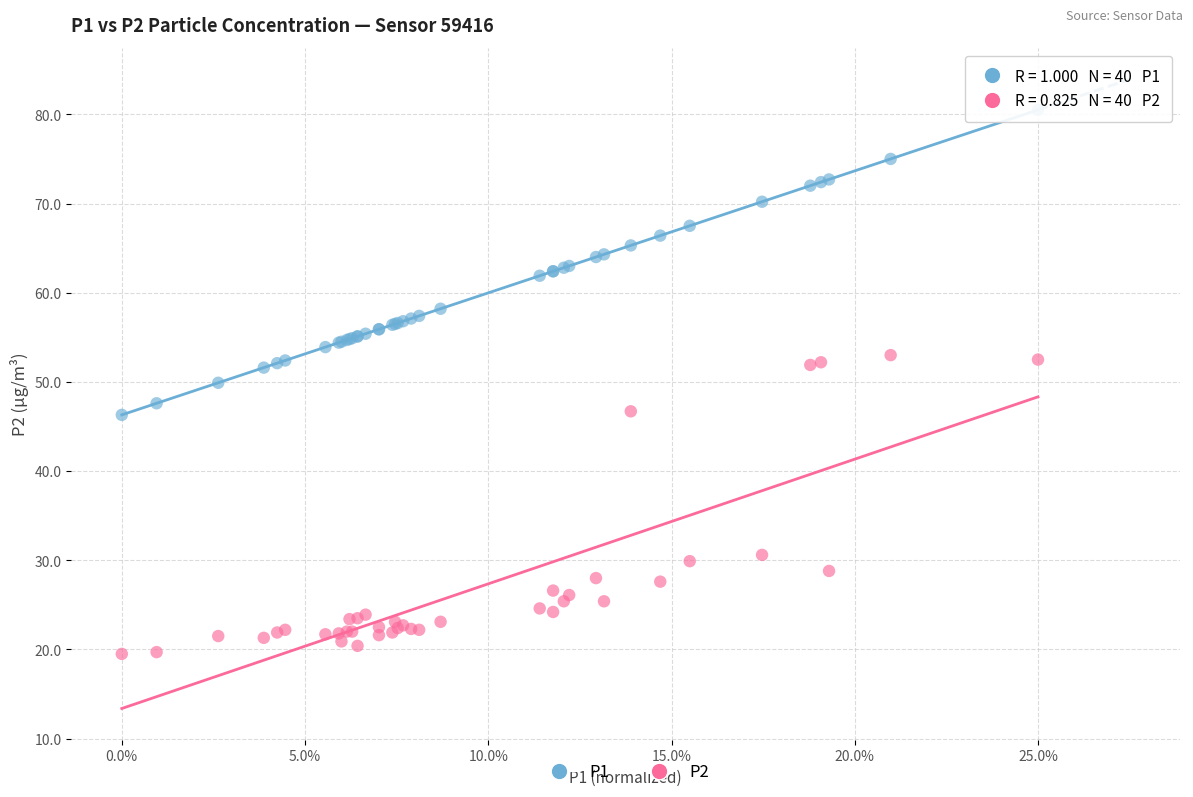

What is the X range (max minus min) for the scatter plot?

1.0